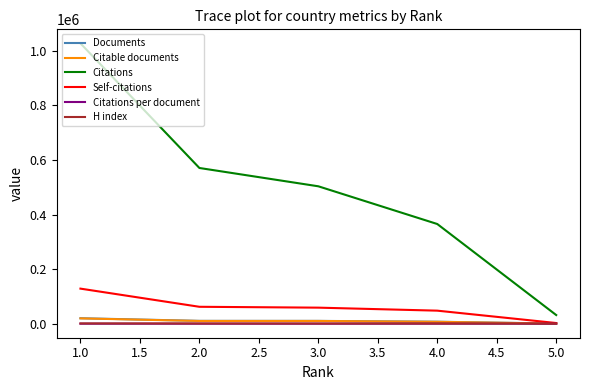

What is the sum of the Self-citations values at 1.0 and 4.0?

176498.0